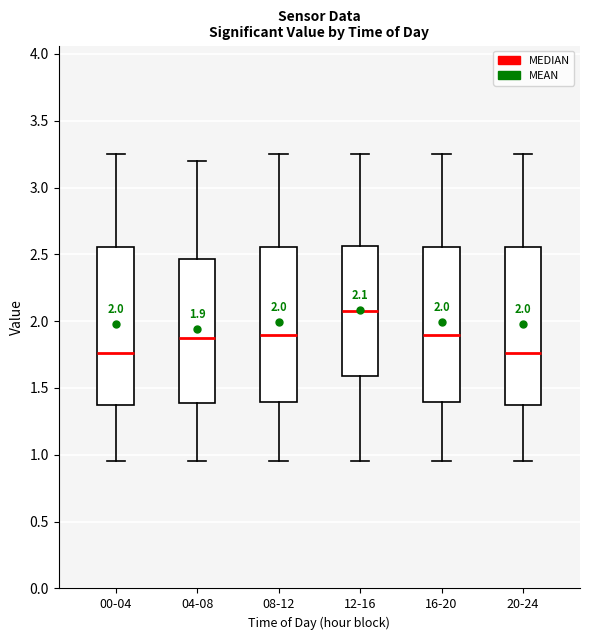

Which box has the highest median line?

12-16